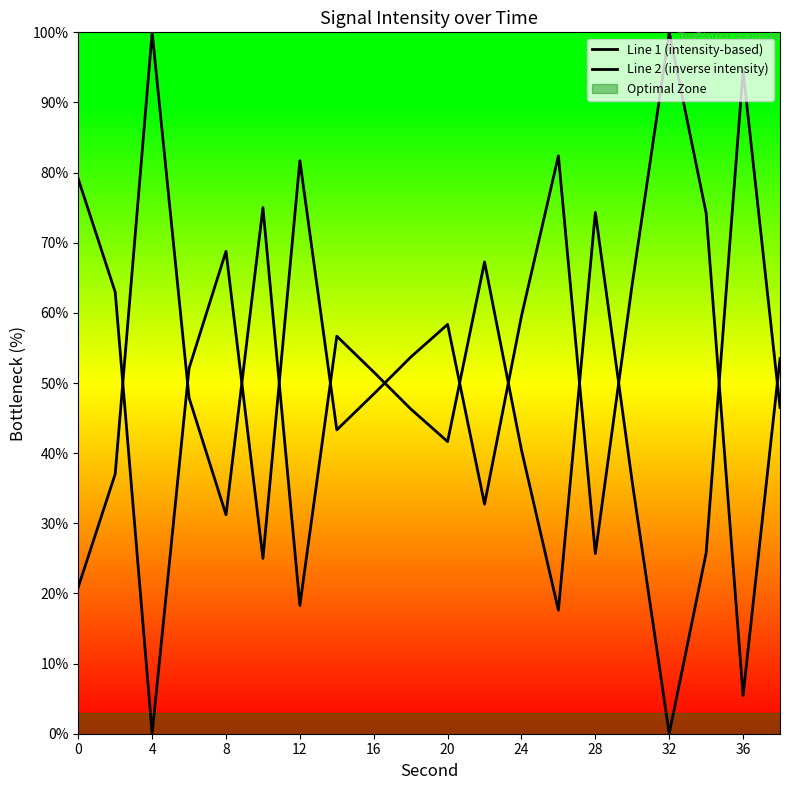

What is the maximum value shown in the chart?

100.0